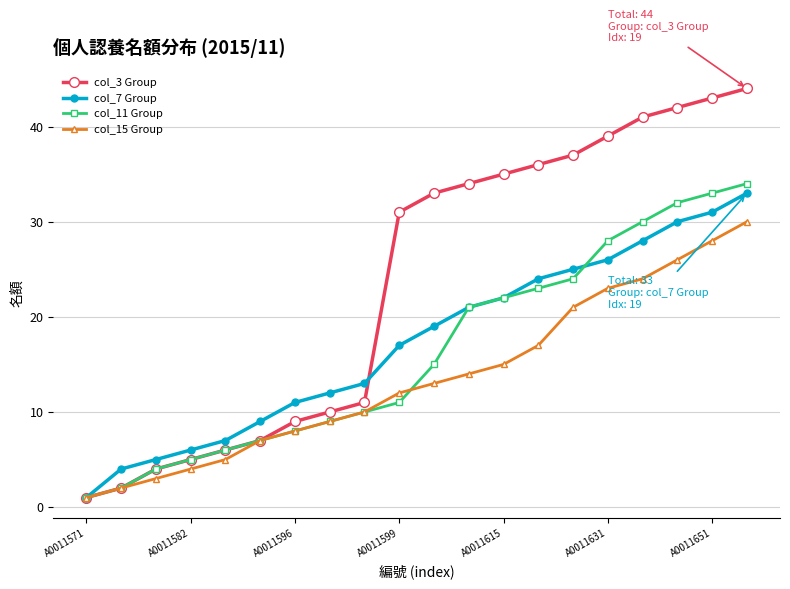

Which series has the largest range (max minus min)?

col_3 Group